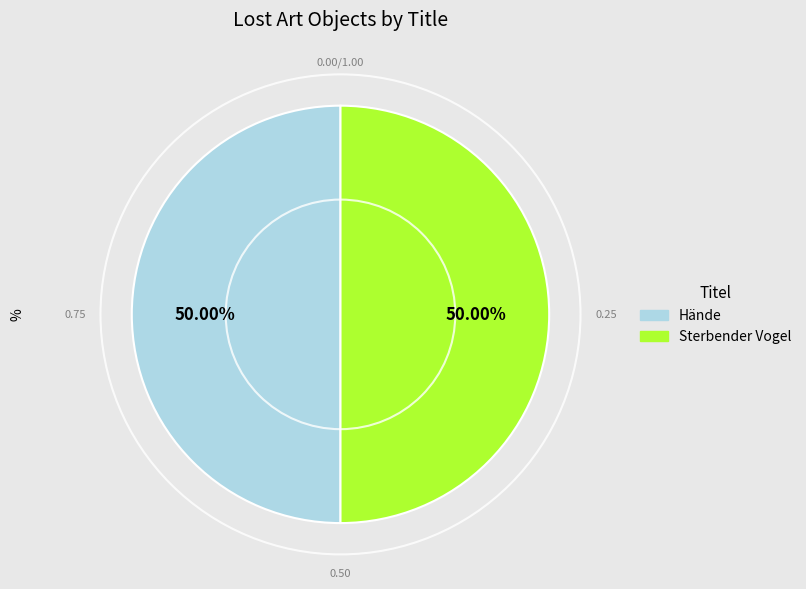

The Sterbender Vogel slice represents 50% of the pie. True or false?

True